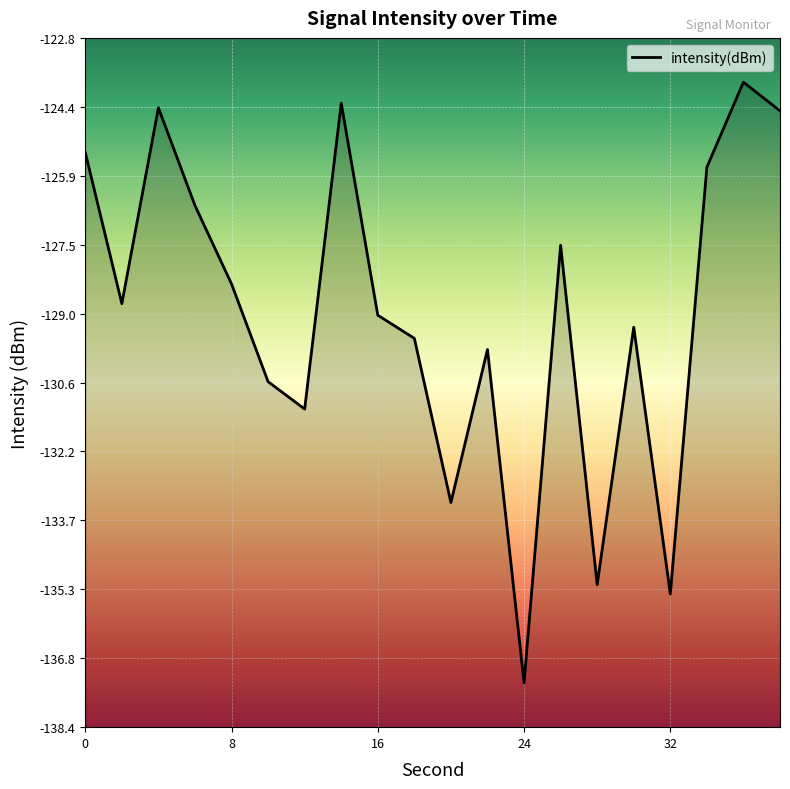

Is it true that the value at 2 is -65.5?

False